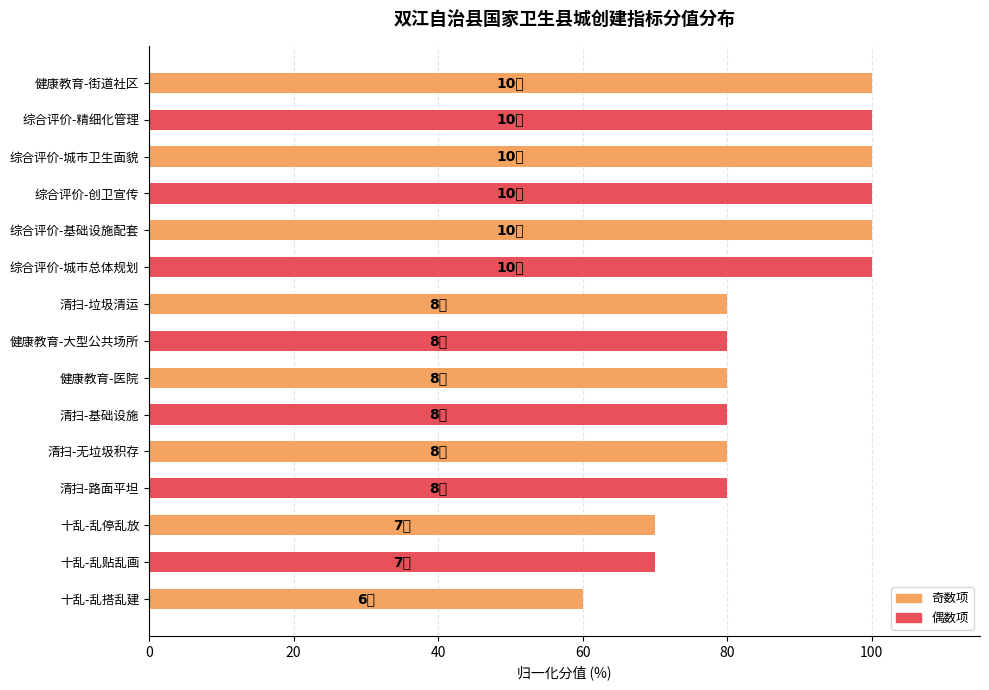

What is the greatest value displayed?

100